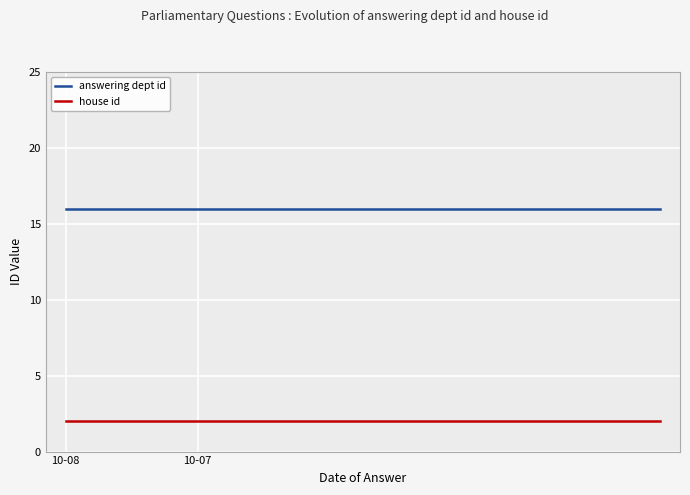

What are all the series names shown in the legend?

answering dept id, house id